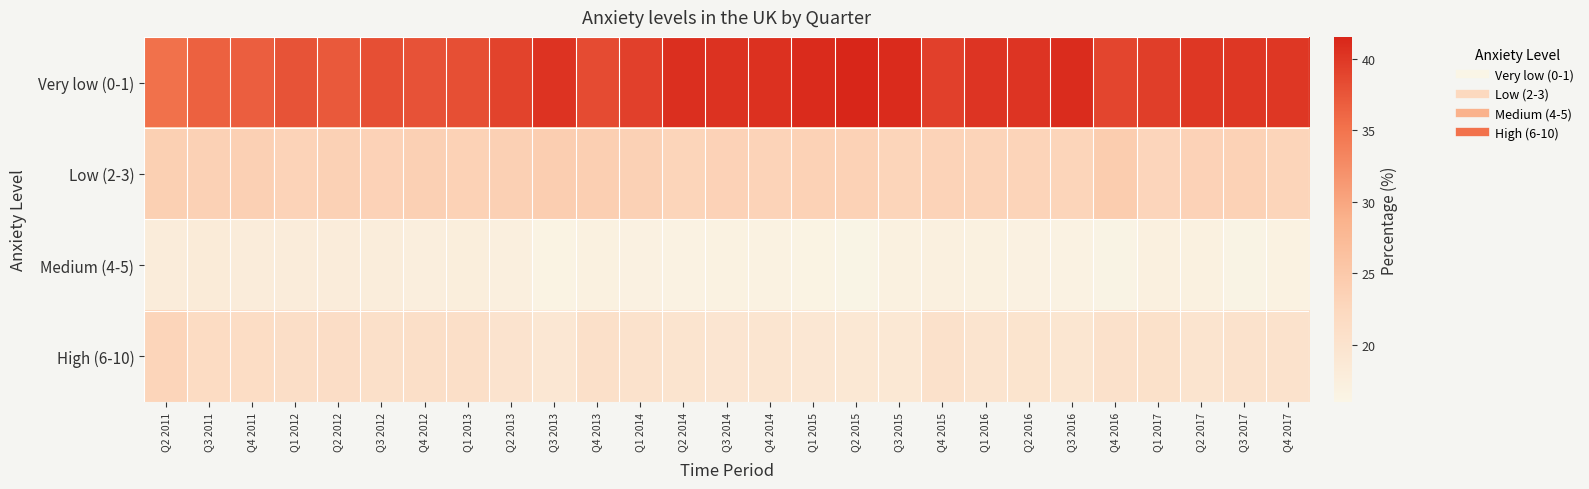

Which series has the largest total across all categories?

Very low (0-1)